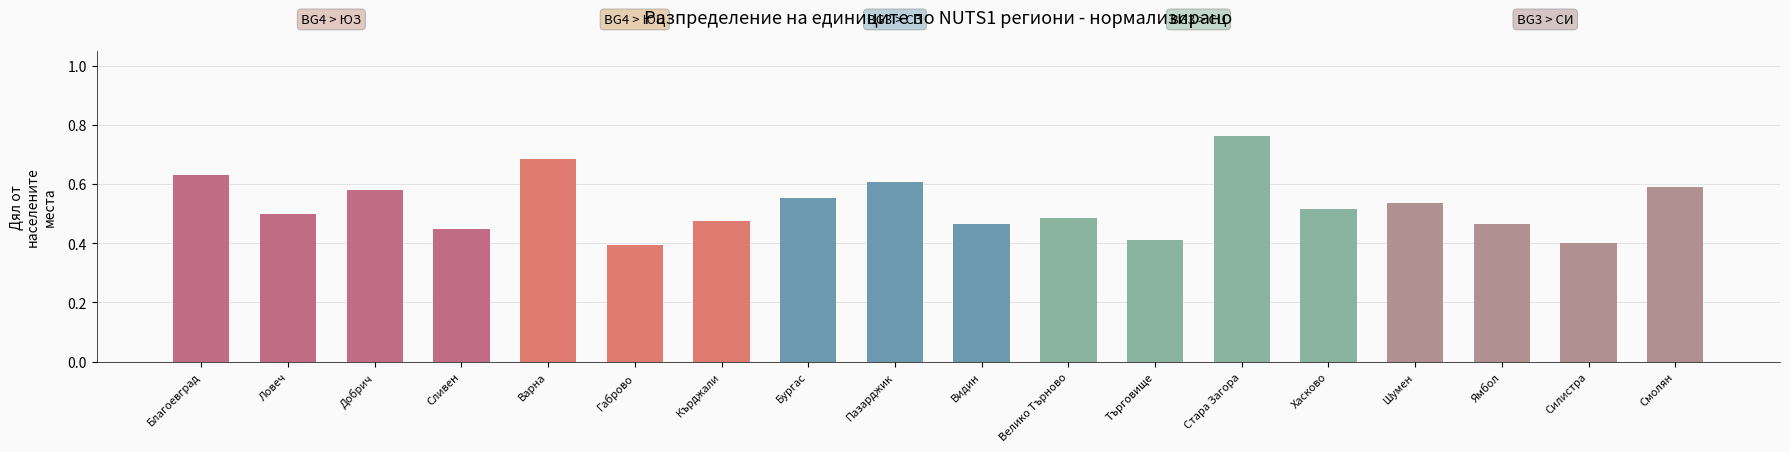

The chart shows a value of 0.7 at Ямбол. True or false?

False